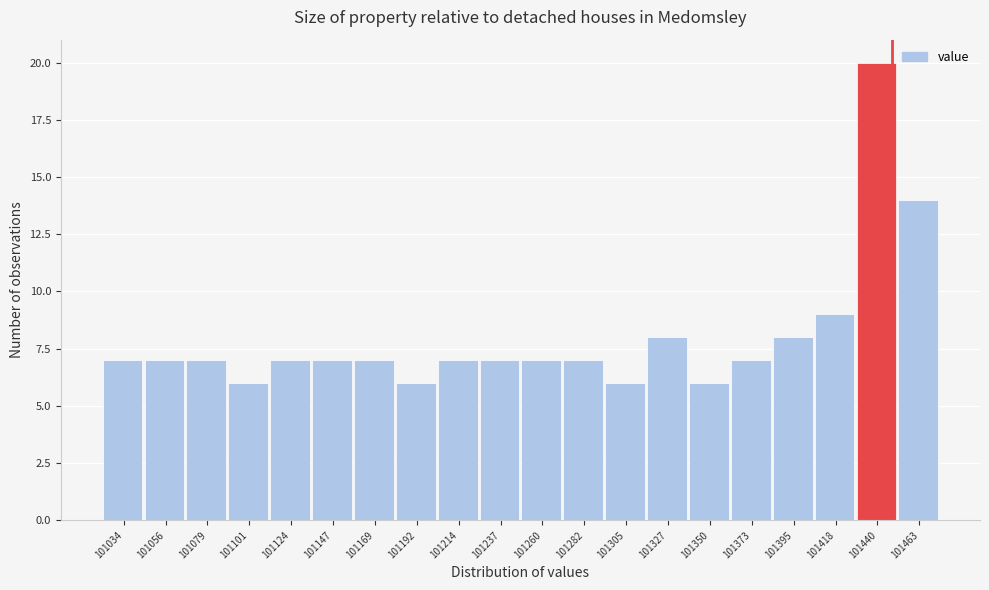

Reading right to left, what are all the values shown in this chart?

101463=14	101440=20	101418=9	101395=8	101373=7	101350=6	101327=8	101305=6	101282=7	101260=7	101237=7	101214=7	101192=6	101169=7	101147=7	101124=7	101101=6	101079=7	101056=7	101034=7